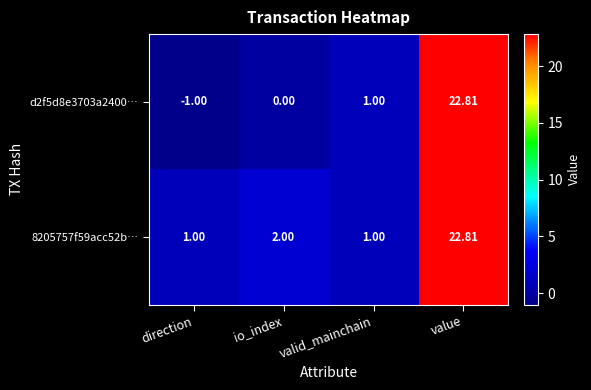

Is the value of d2f5d8e3703a2400… at io_index greater than the value of 8205757f59acc52b… at valid_mainchain?

No